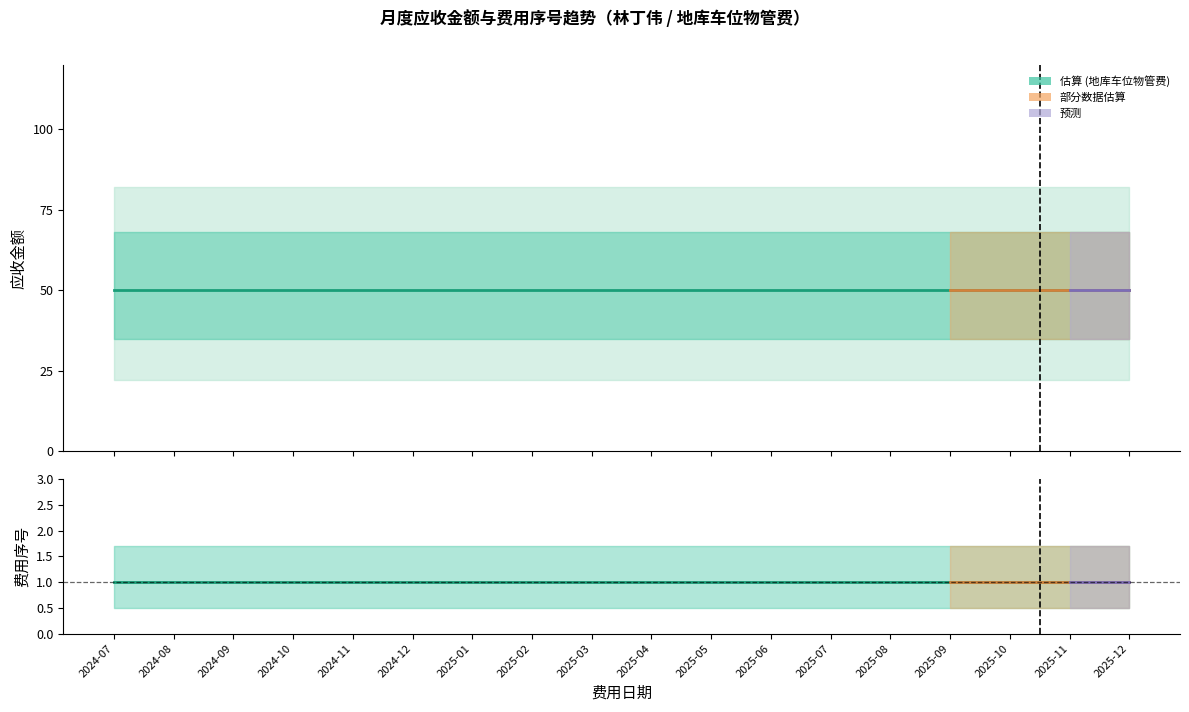

Does the chart have visible grid lines?

No